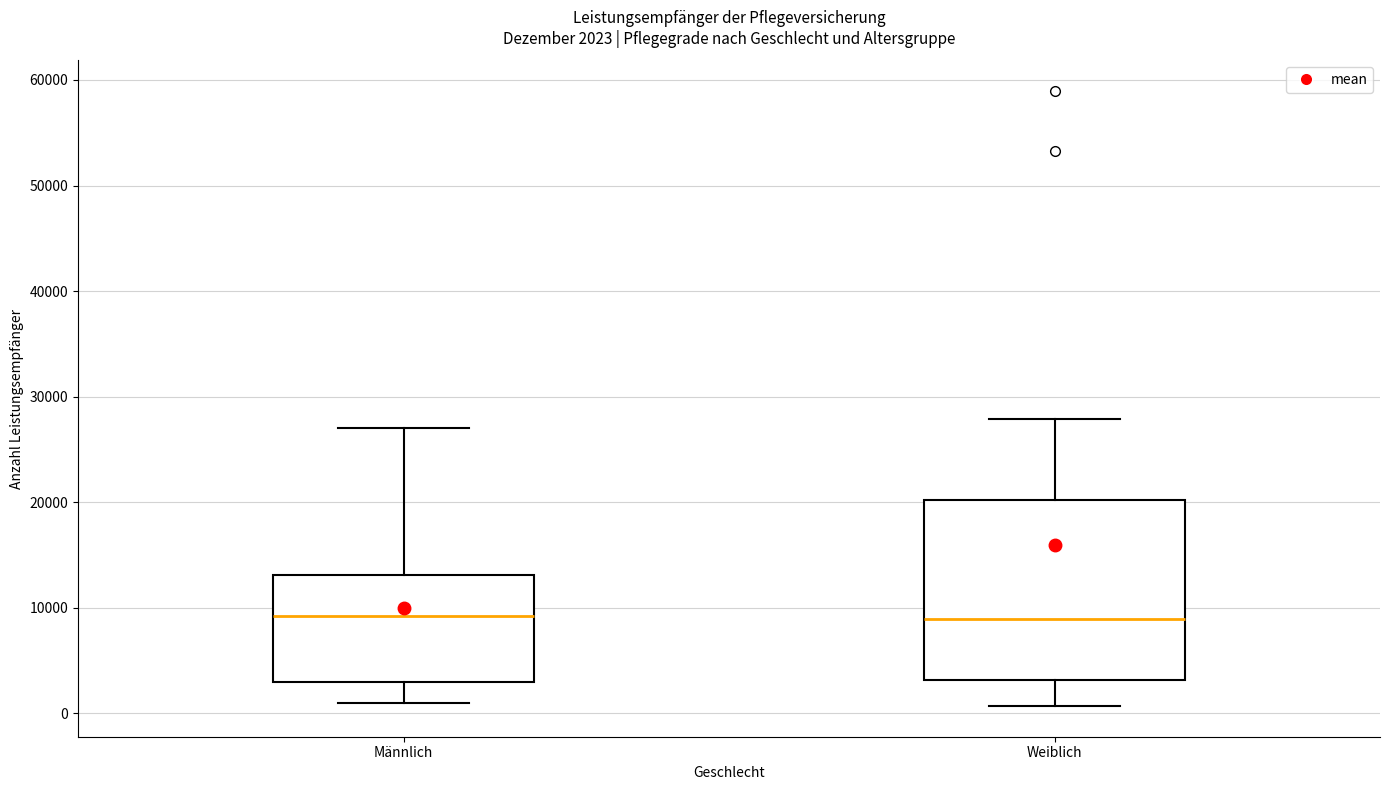

Comparing the boxes themselves (not the whiskers), which one is the tallest?

Weiblich